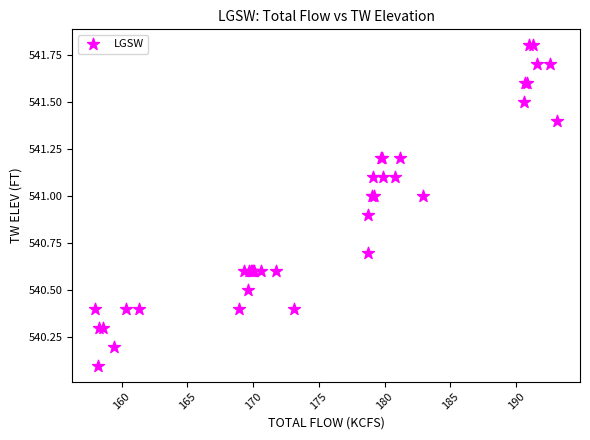

What Y value in the scatter plot is closest to 540?

540.1